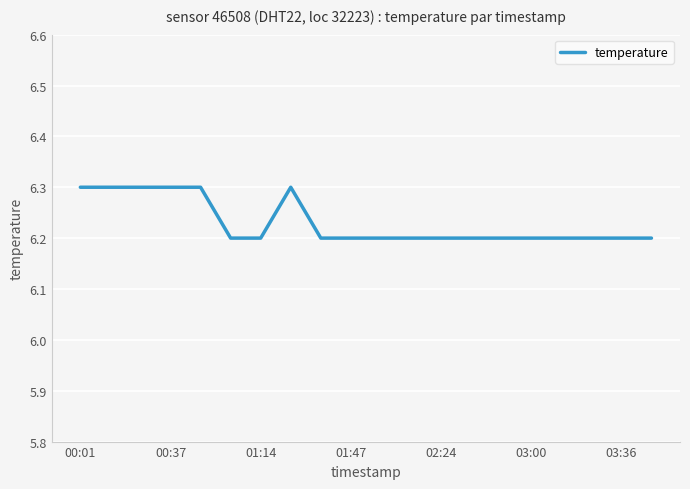

What is the minimum value shown in the chart?

6.2